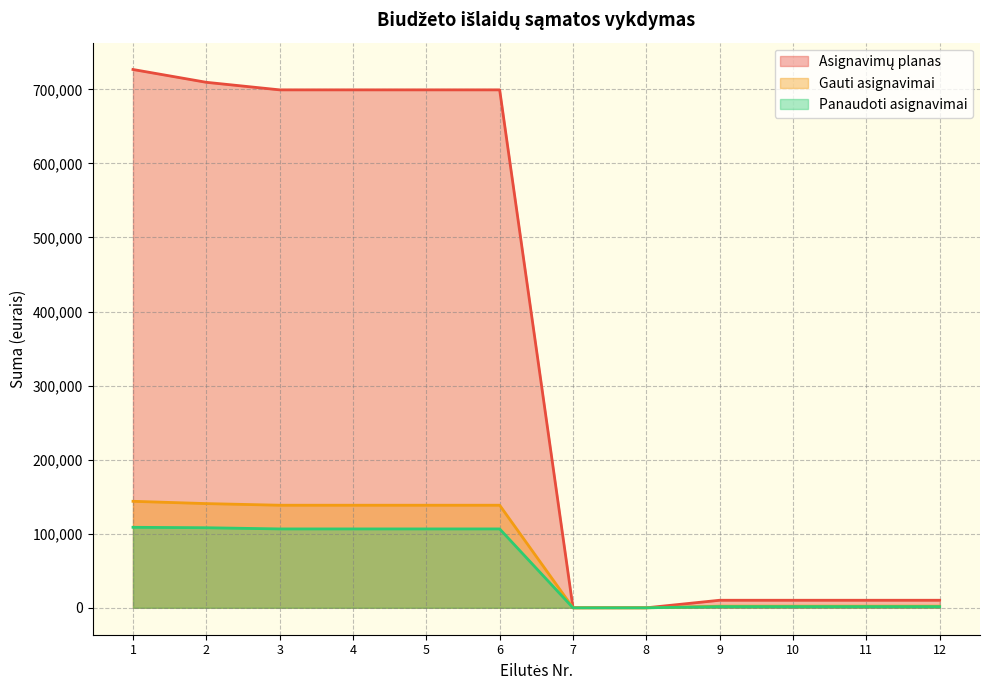

True or false: Panaudoti asignavimai and Gauti asignavimai cross at least once.

False